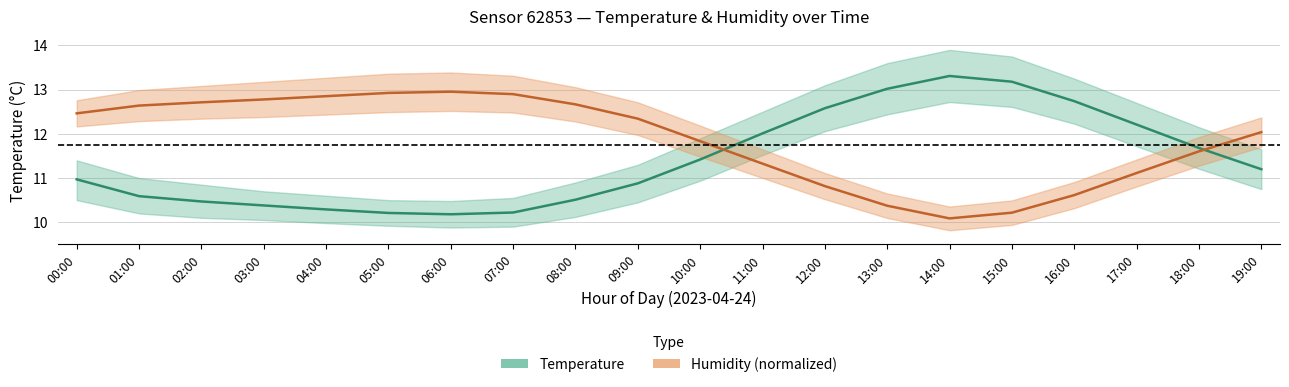

Reading left to right, extract all data points from this chart.

Temperature: 00:00=11.0	01:00=10.6	02:00=10.5	03:00=10.4	04:00=10.3	05:00=10.2	06:00=10.2	07:00=10.2	08:00=10.5	09:00=10.9	10:00=11.4	11:00=12.0	12:00=12.6	13:00=13.0	14:00=13.3	15:00=13.2	16:00=12.7	17:00=12.2	18:00=11.7	19:00=11.2
Humidity: 00:00=12.5	01:00=12.6	02:00=12.7	03:00=12.8	04:00=12.9	05:00=12.9	06:00=13.0	07:00=12.9	08:00=12.7	09:00=12.3	10:00=11.8	11:00=11.3	12:00=10.8	13:00=10.4	14:00=10.1	15:00=10.2	16:00=10.6	17:00=11.1	18:00=11.6	19:00=12.0